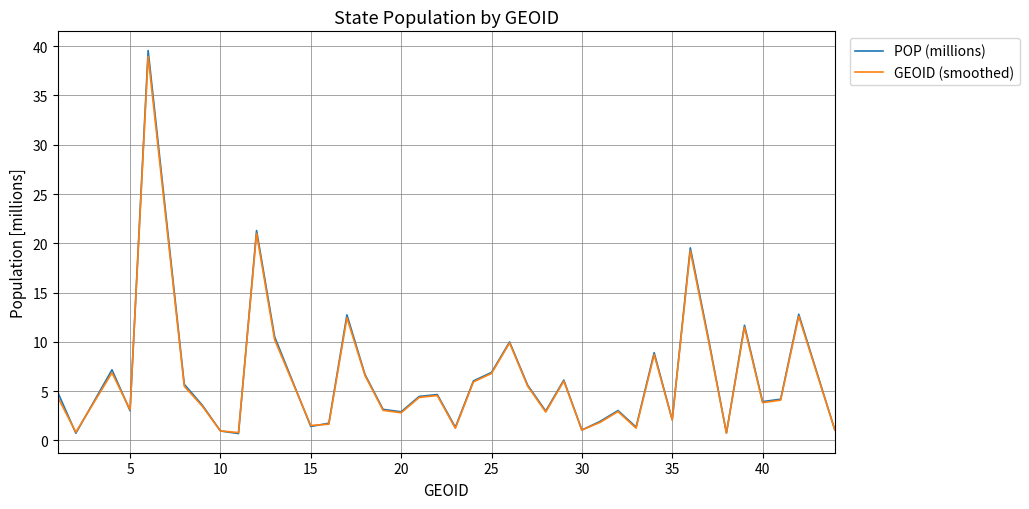

What is the greatest value displayed?

39.6